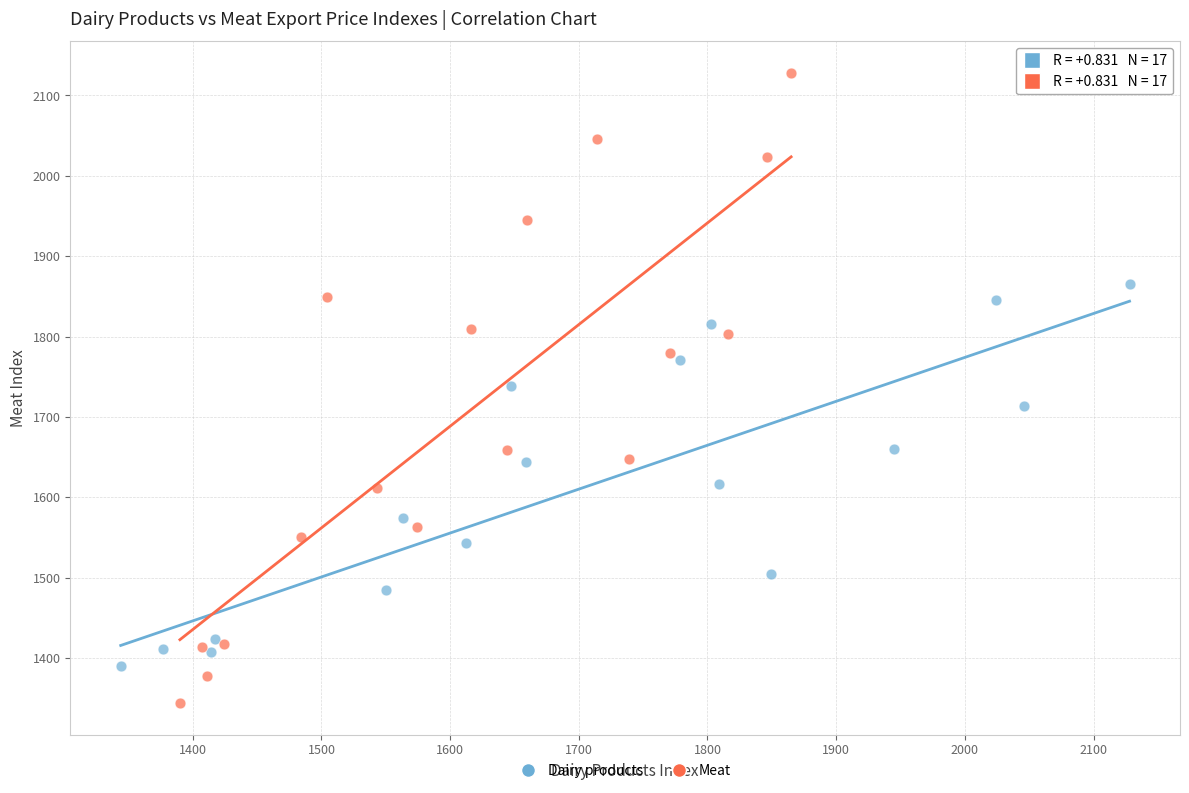

Which series has the widest spread of Y values?

Meat